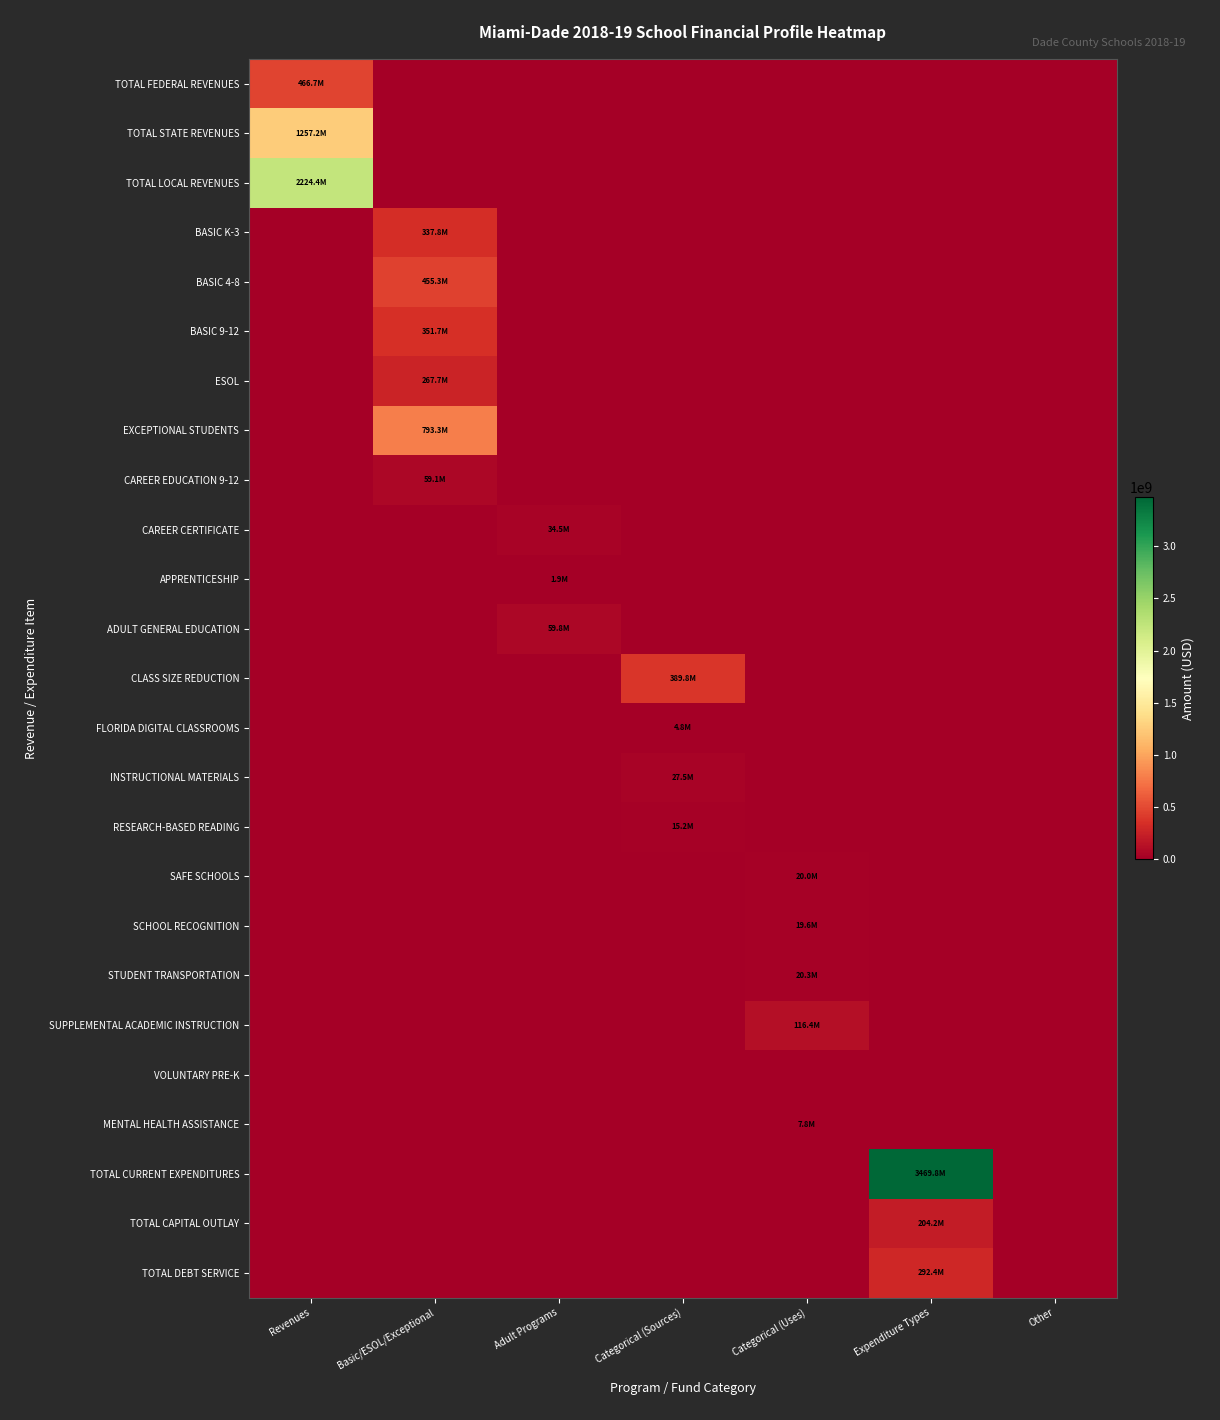

What is the total value across all series at Adult Programs?

96128739.0